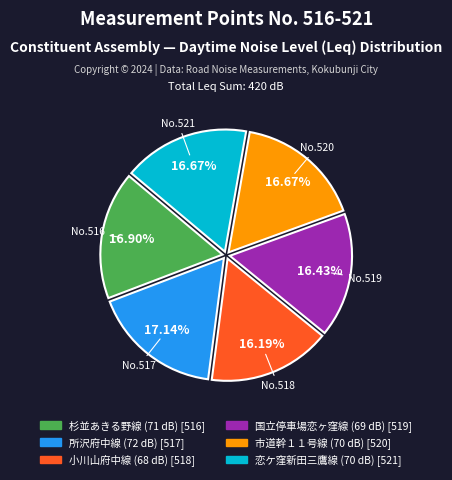

Is there a majority slice in this chart?

No